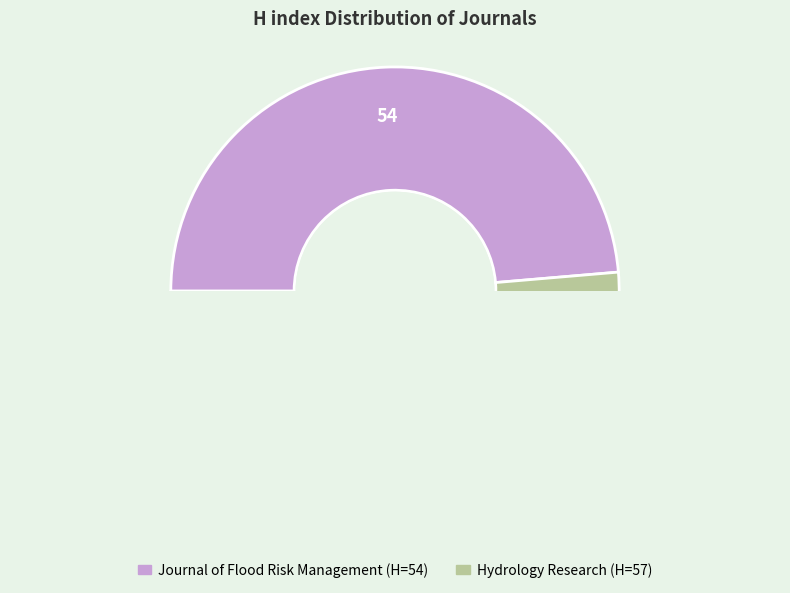

What percentage is NOT represented by Hydrology Research?

48.6%